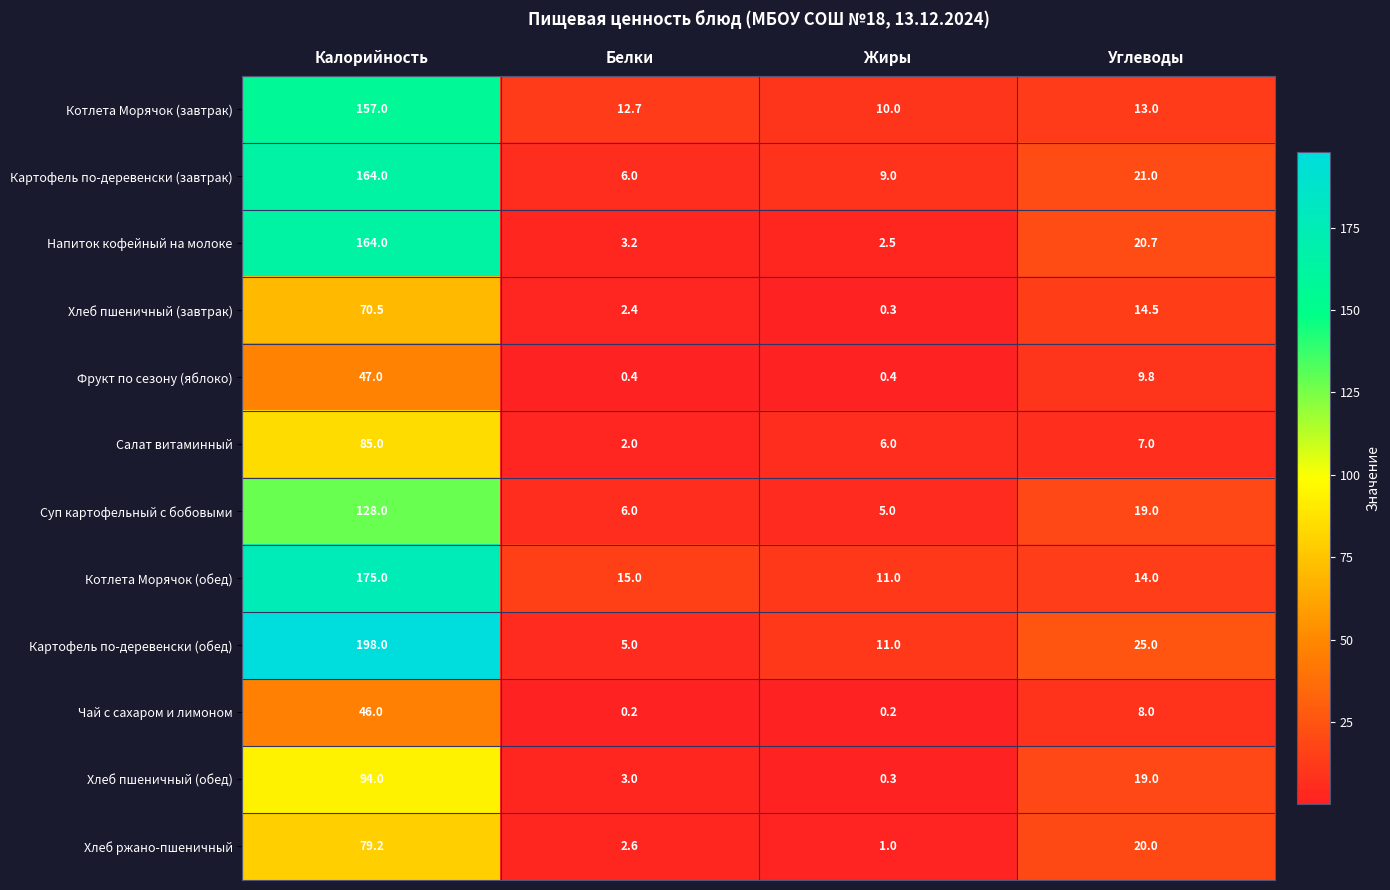

Is it true that Суп картофельный с бобовыми equals 128.0 at Калорийность?

True